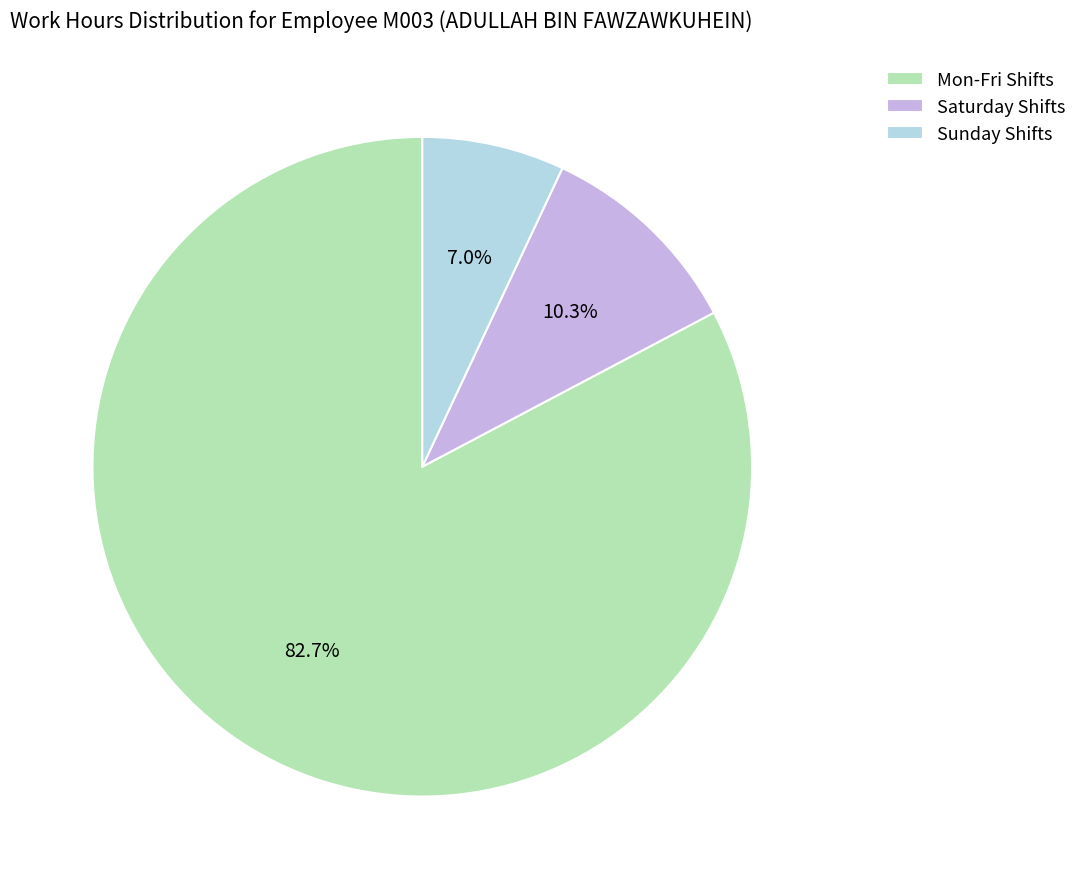

What is the majority slice?

Mon-Fri Shifts